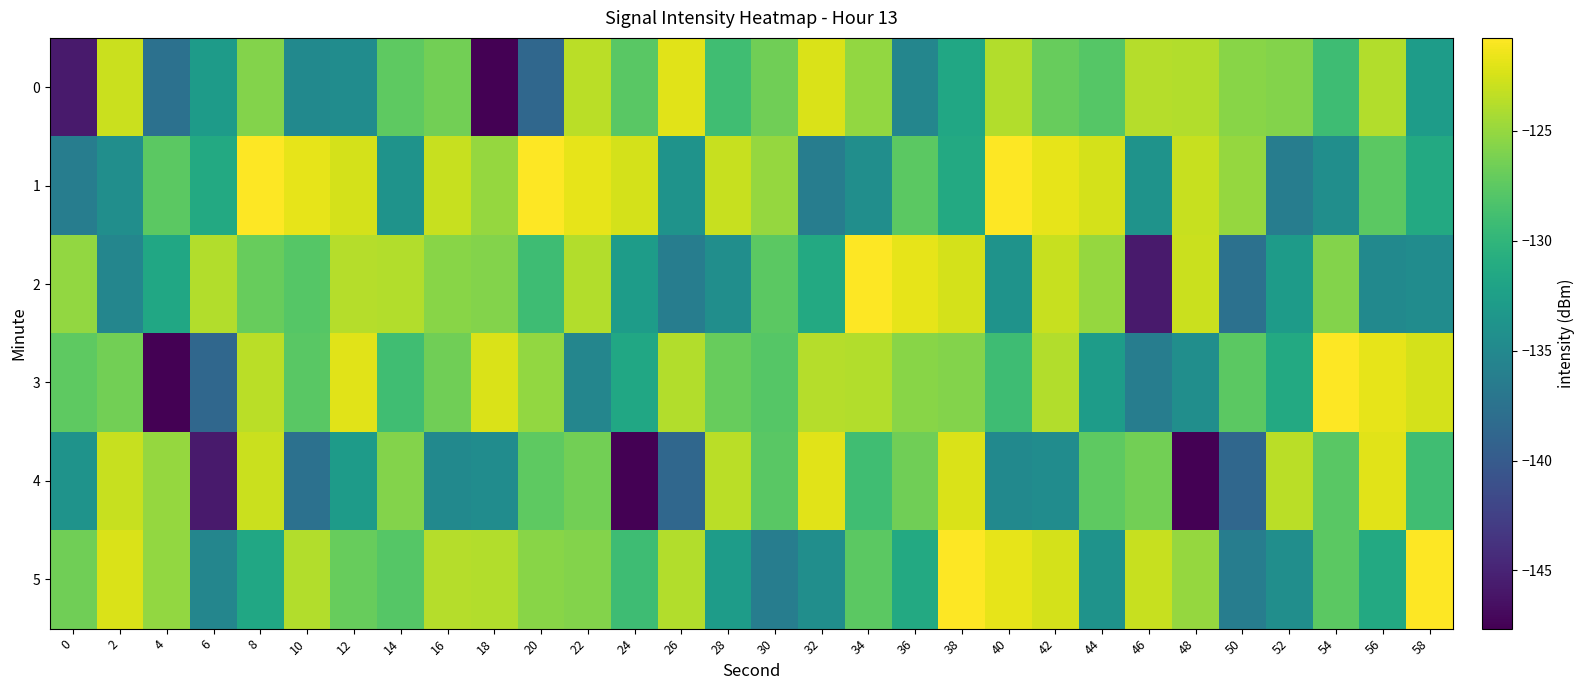

What is the sum of all 3 values?

-3841.4